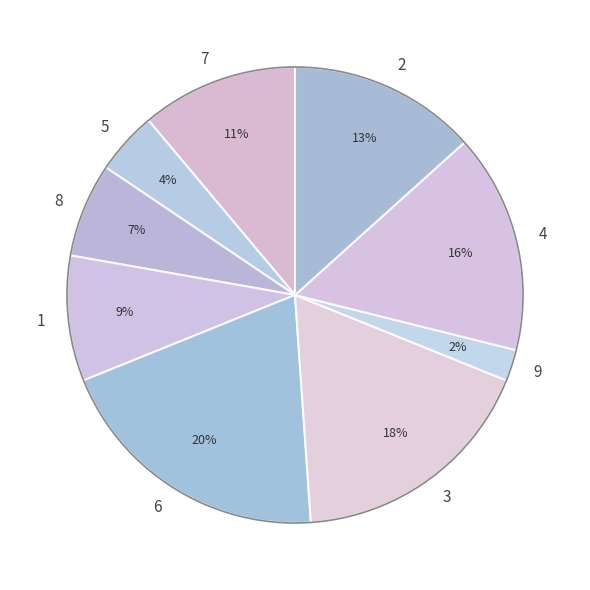

Is it true that 9 is 2% of the pie?

True